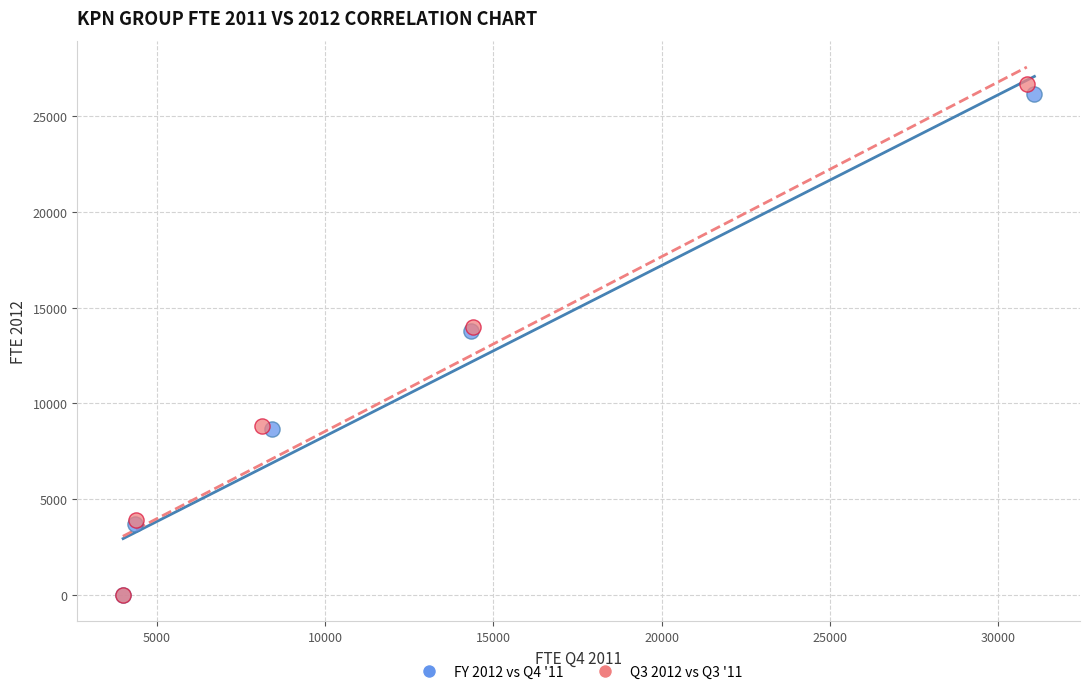

What are all the series names shown in the legend?

FY 2012 vs Q4 '11, Q3 2012 vs Q3 '11